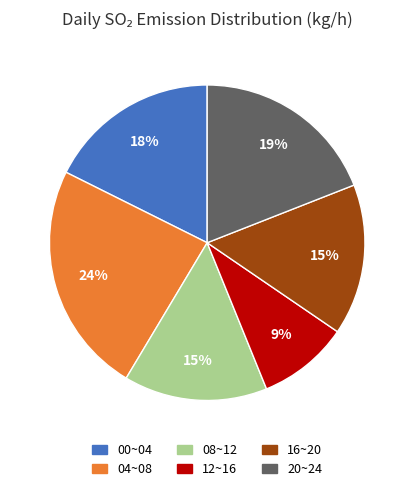

Is there a majority slice in this chart?

No